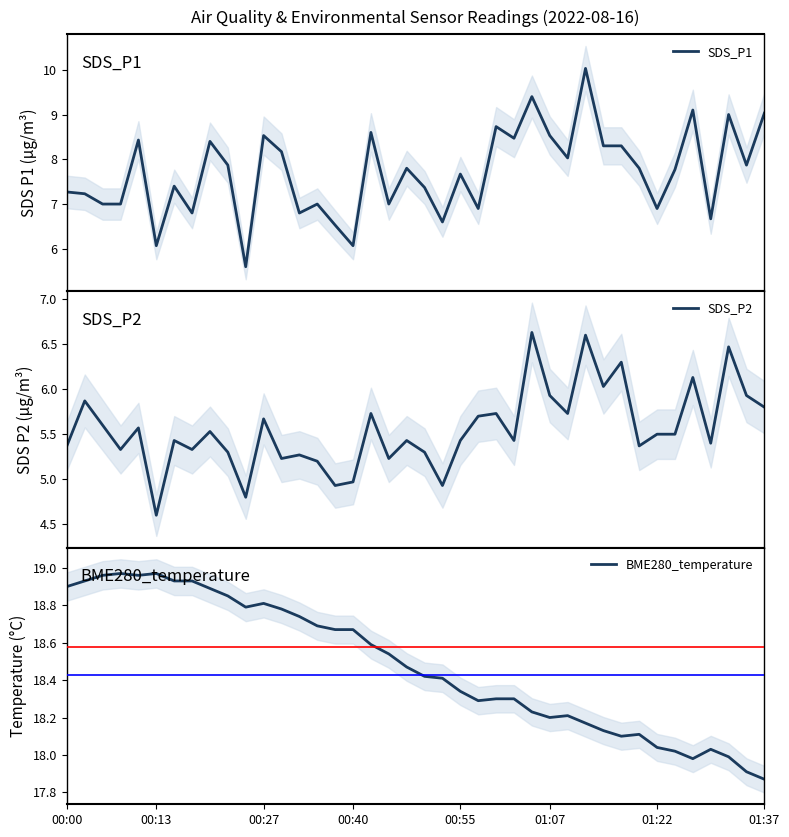

How many lines are shown in the chart?

3